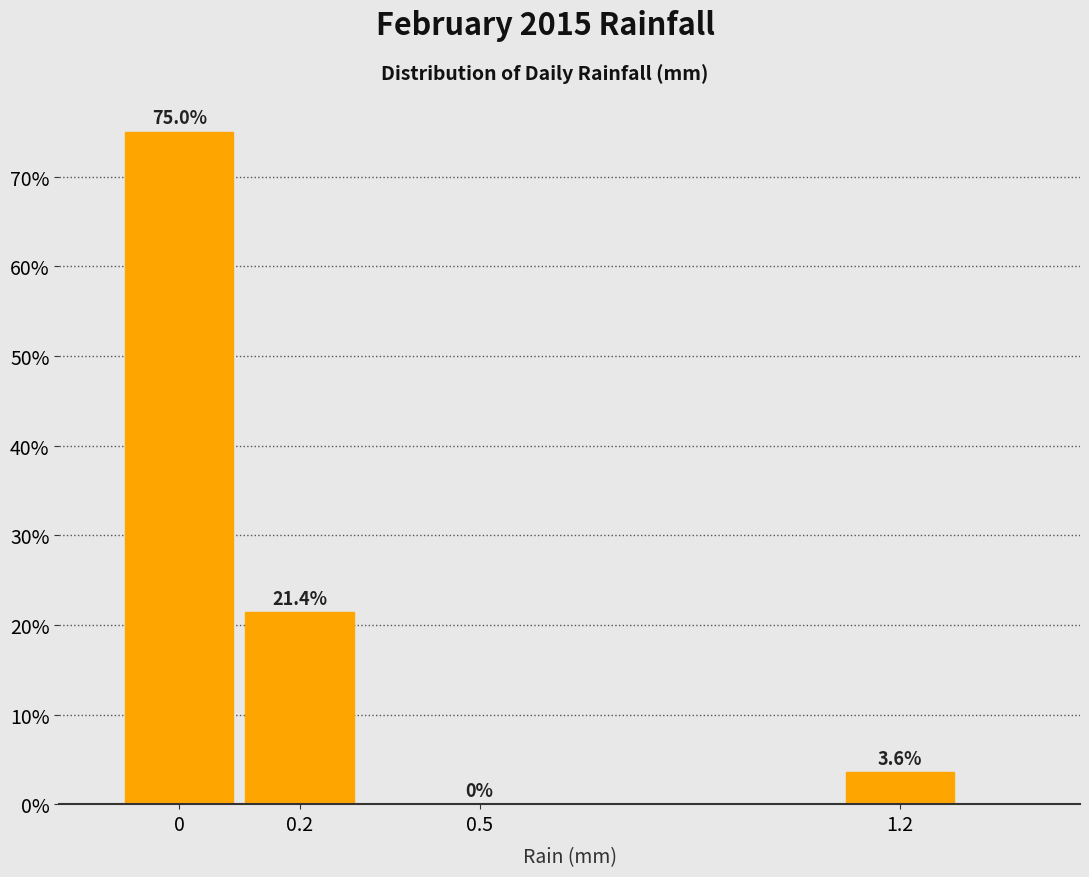

Reading right to left, extract all data points from this chart.

1.2=3.6	0.5=0.0	0.2=21.4	0=75.0